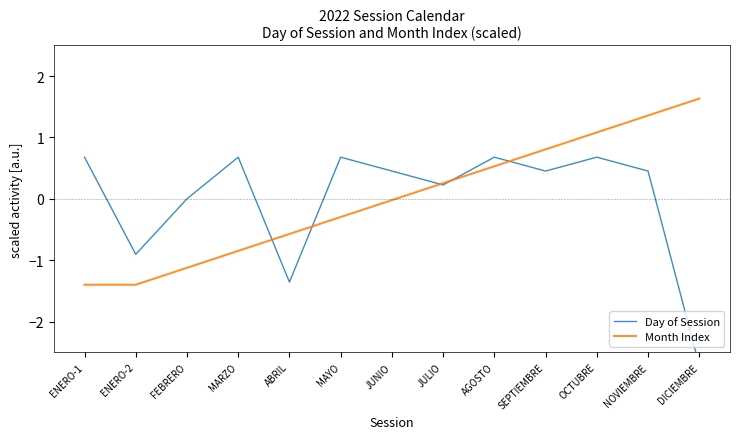

True or false: Month Index has more than 1 points higher than both neighbors.

False